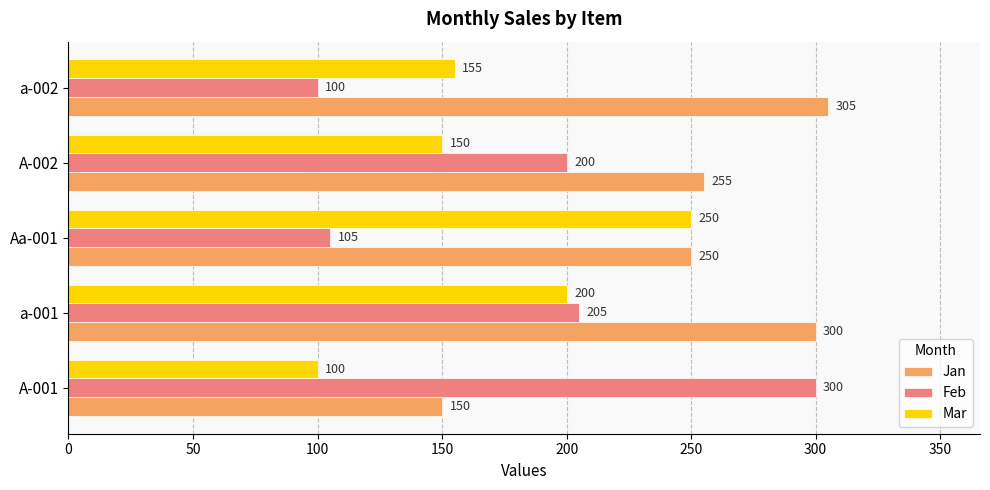

The Feb series shows 175 at A-001. True or false?

False